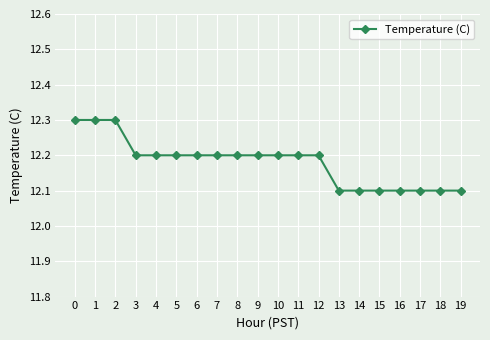

Does the chart display data point markers on the line(s)?

Yes